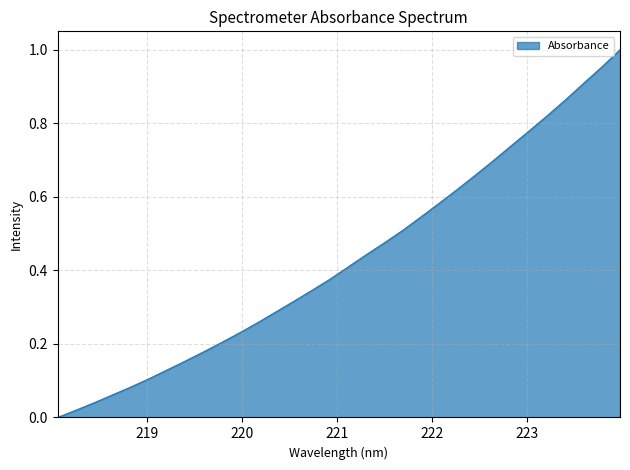

How many values are above zero?

31